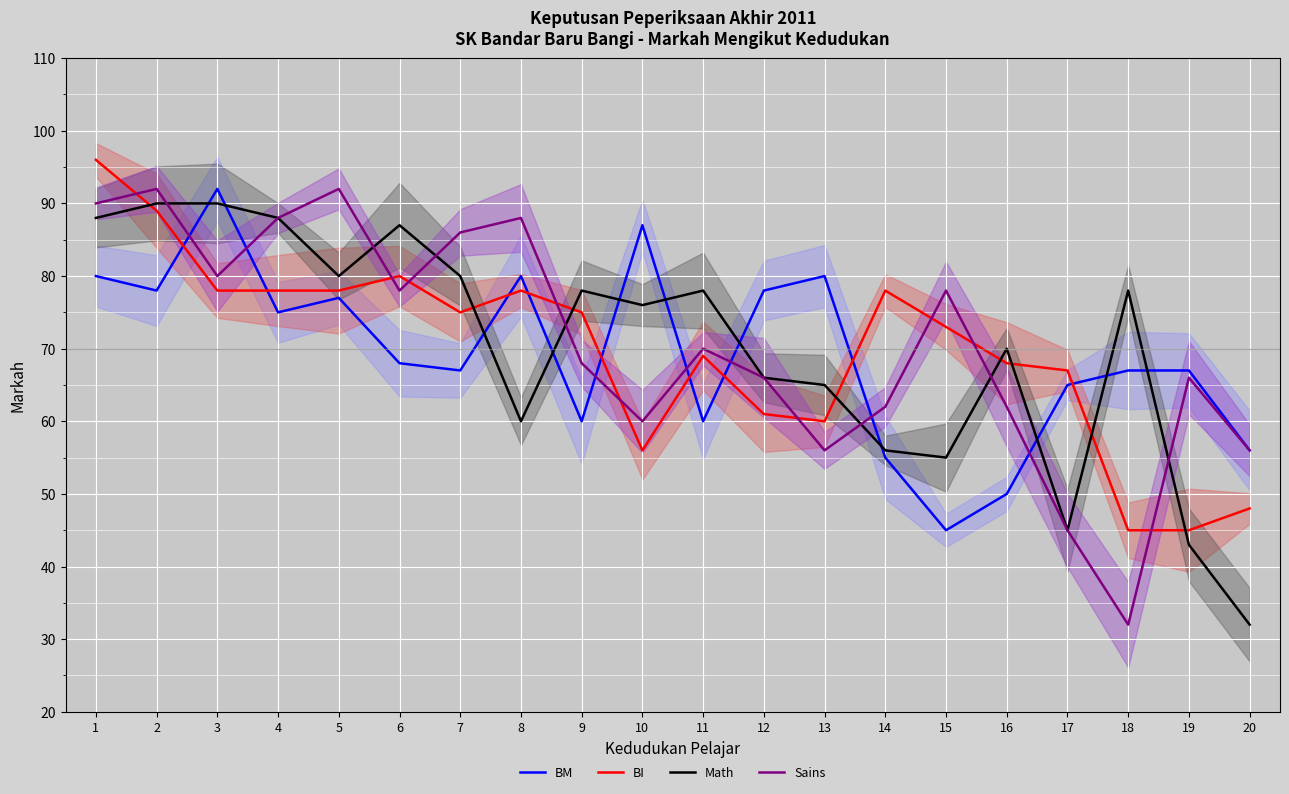

Reading right to left, list all the values displayed in this chart.

BM: 20=56	19=67	18=67	17=65	16=50	15=45	14=55	13=80	12=78	11=60	10=87	9=60	8=80	7=67	6=68	5=77	4=75	3=92	2=78	1=80
BI: 20=48	19=45	18=45	17=67	16=68	15=73	14=78	13=60	12=61	11=69	10=56	9=75	8=78	7=75	6=80	5=78	4=78	3=78	2=89	1=96
Math: 20=32	19=43	18=78	17=45	16=70	15=55	14=56	13=65	12=66	11=78	10=76	9=78	8=60	7=80	6=87	5=80	4=88	3=90	2=90	1=88
Sains: 20=56	19=66	18=32	17=45	16=62	15=78	14=62	13=56	12=66	11=70	10=60	9=68	8=88	7=86	6=78	5=92	4=88	3=80	2=92	1=90